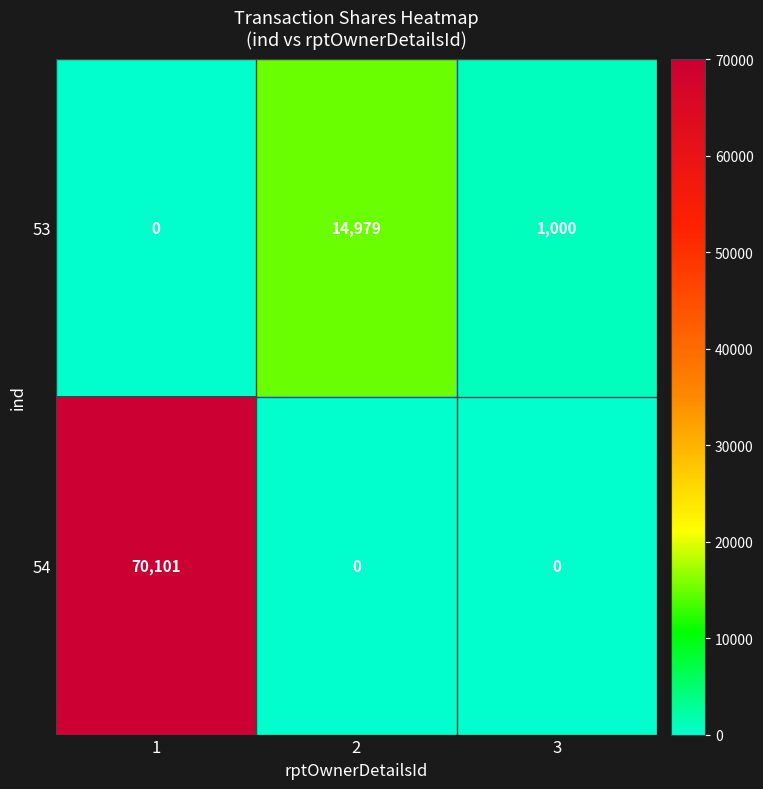

Between 2 and 3, which series saw the biggest shift?

53